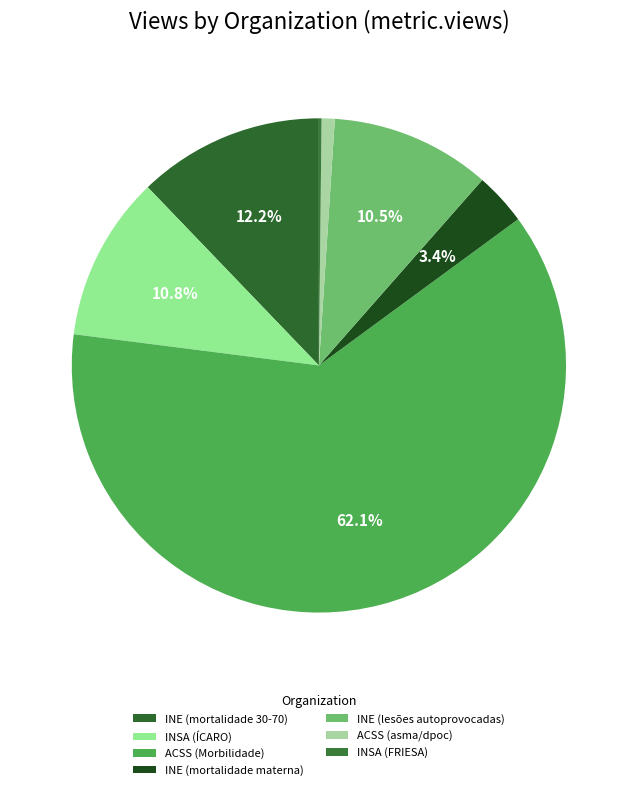

How many slices are in this pie chart?

7